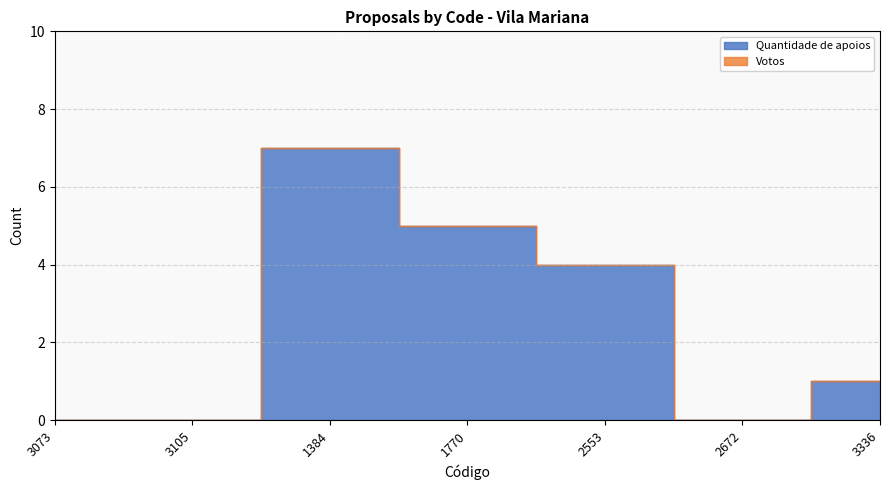

What is the label of the 1st point from the right?

3336